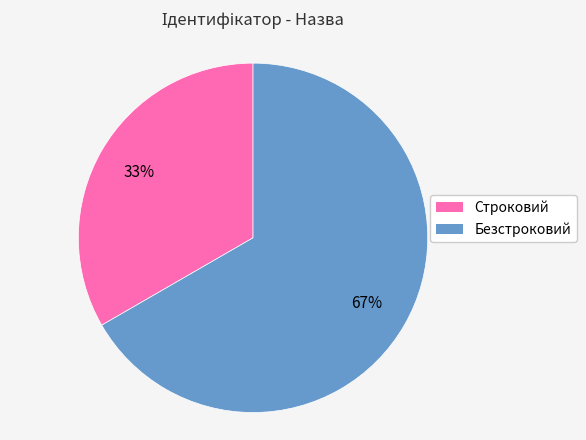

Combined, do Строковий and Безстроковий account for over 50%?

Yes